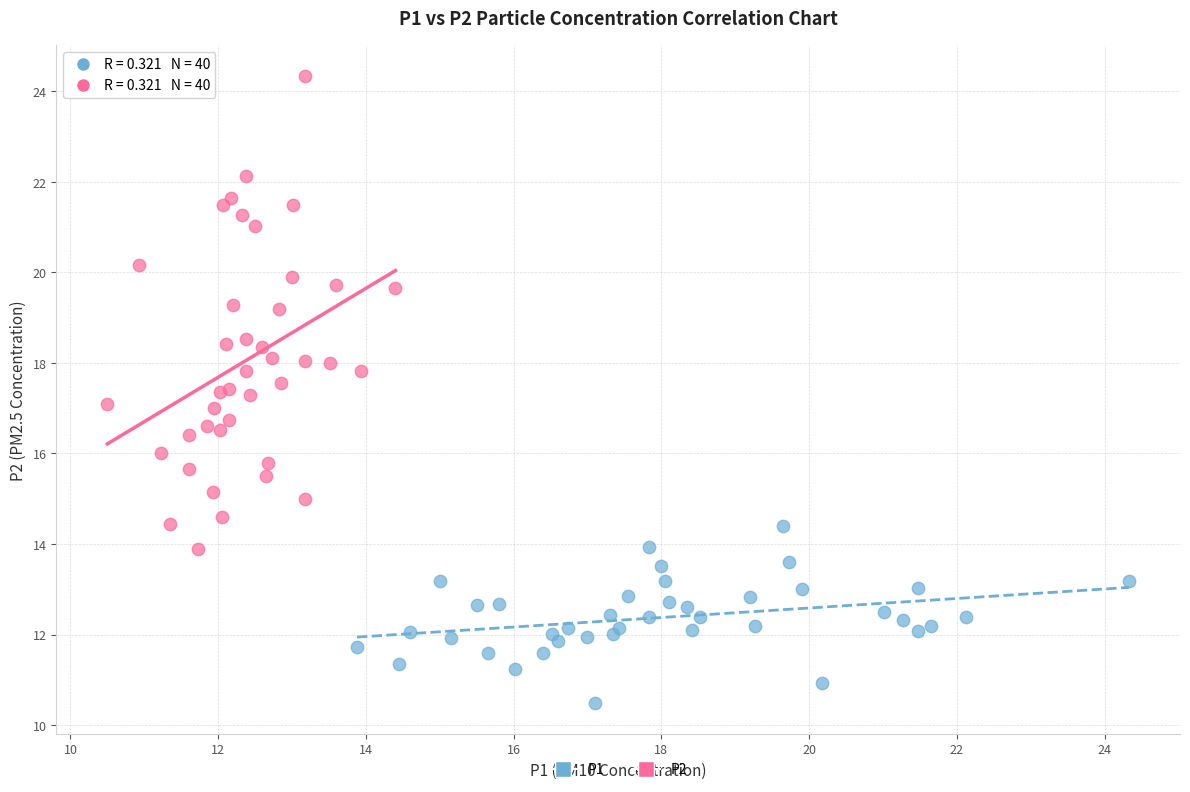

Which series reaches the minimum Y coordinate?

P1